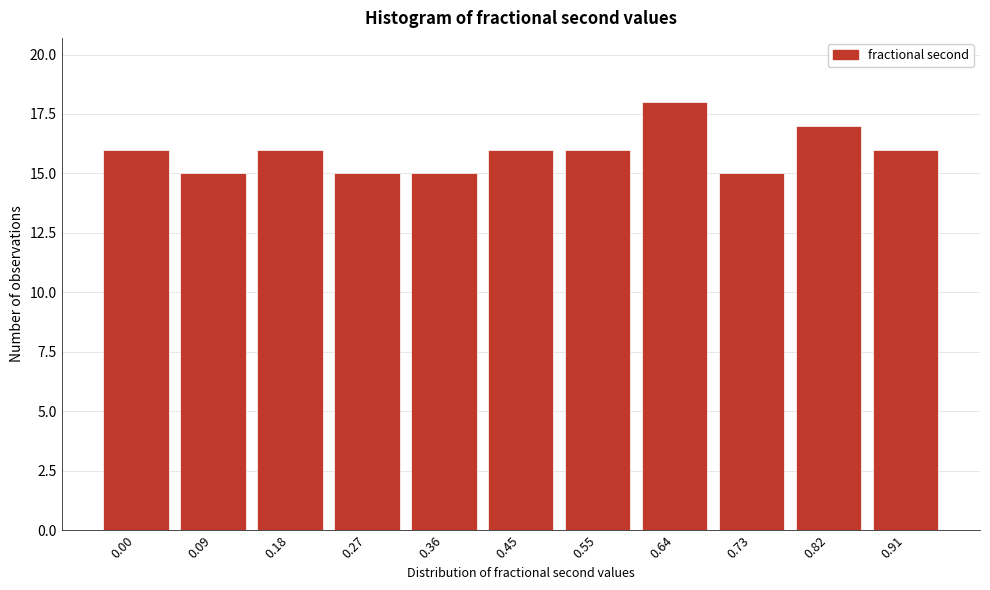

Reading right to left, extract all data points from this chart.

0.91=16	0.82=17	0.73=15	0.64=18	0.55=16	0.45=16	0.36=15	0.27=15	0.18=16	0.09=15	0.00=16